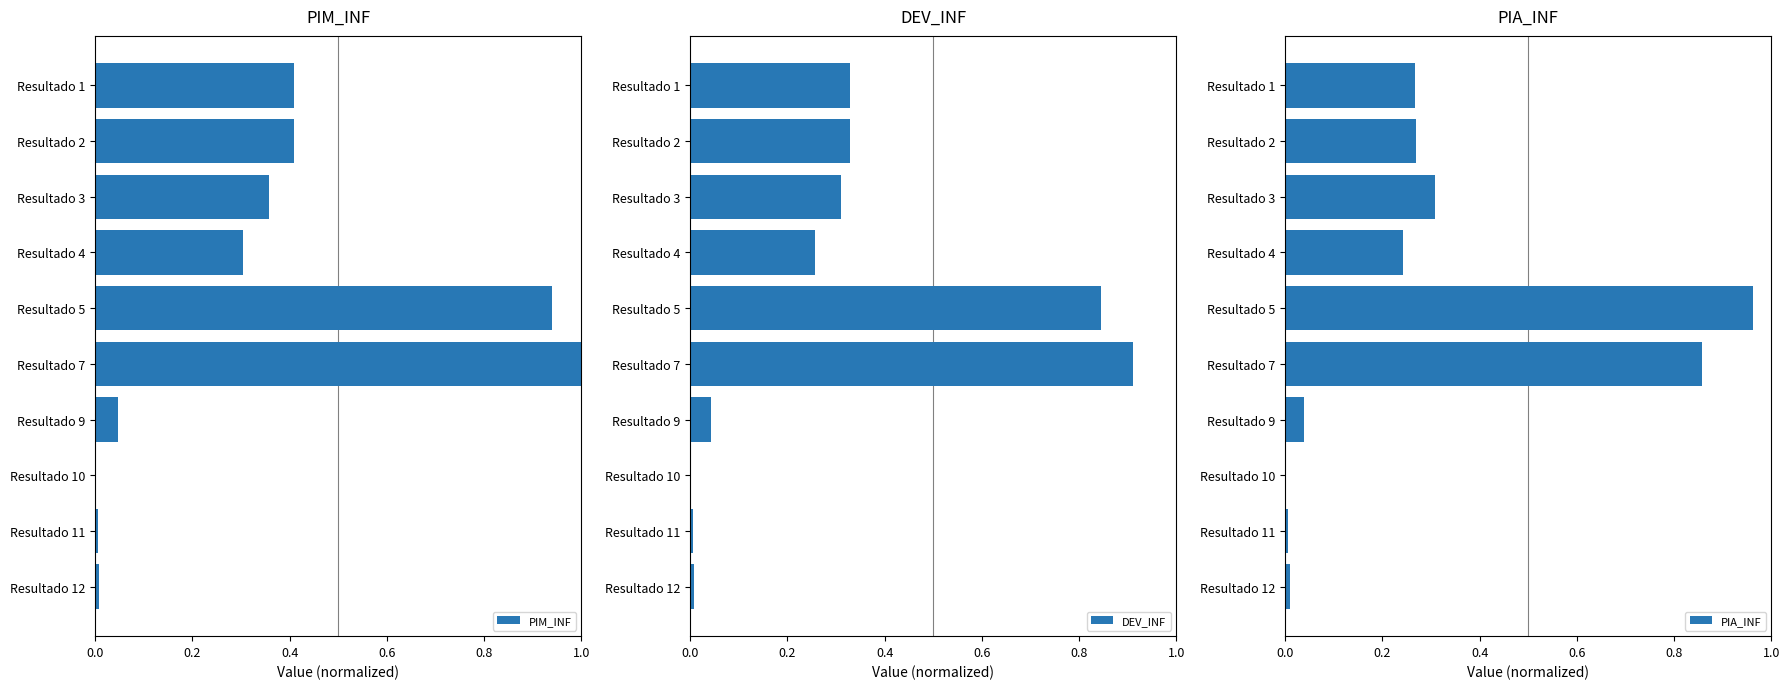

Is it true that PIM_INF equals 0.6 at Resultado 3?

False